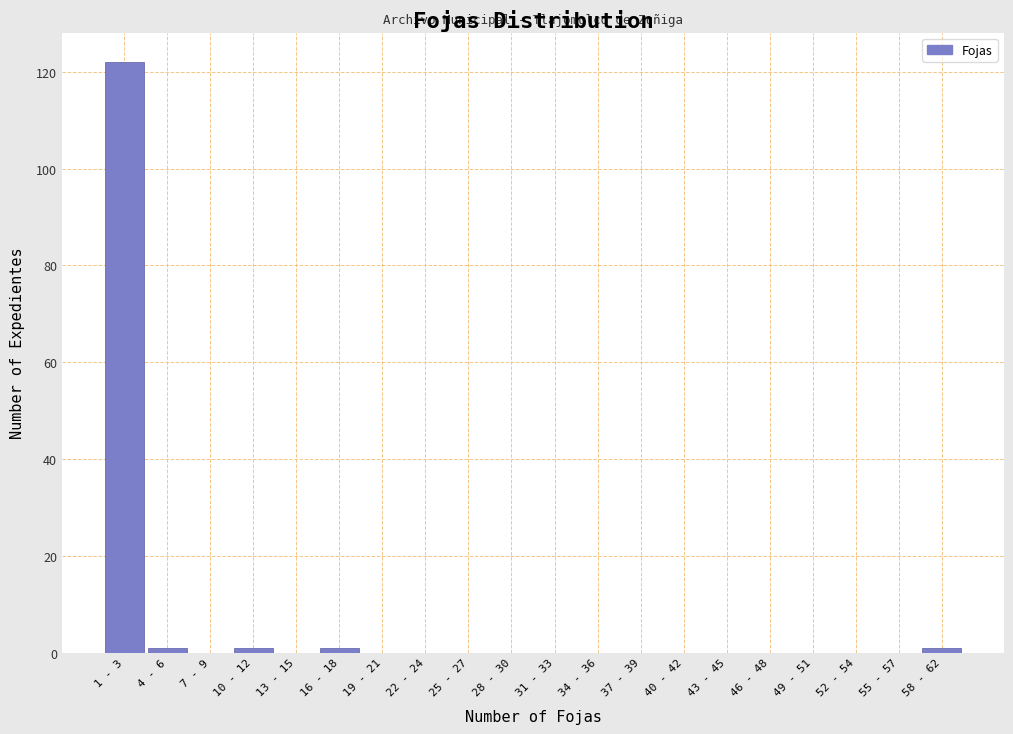

Reading right to left, what are all the values shown in this chart?

58 - 62=1	55 - 57=0	52 - 54=0	49 - 51=0	46 - 48=0	43 - 45=0	40 - 42=0	37 - 39=0	34 - 36=0	31 - 33=0	28 - 30=0	25 - 27=0	22 - 24=0	19 - 21=0	16 - 18=1	13 - 15=0	10 - 12=1	7 - 9=0	4 - 6=1	1 - 3=122